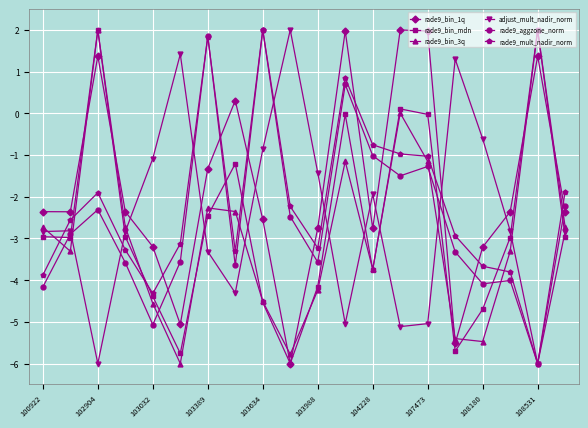

How many lines are shown in the chart?

6